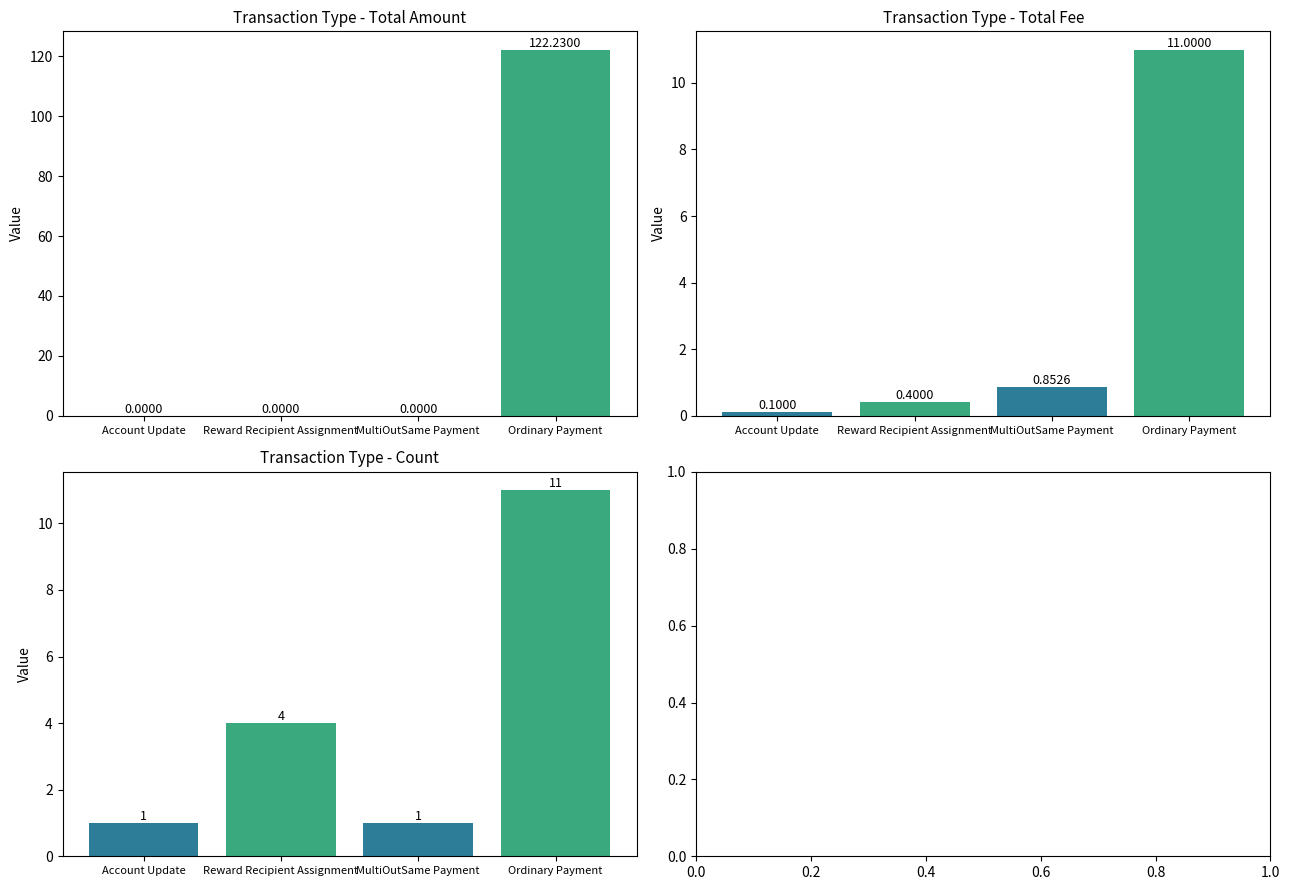

What are all the series names shown in the legend?

Total Amount, Total Fee, Count